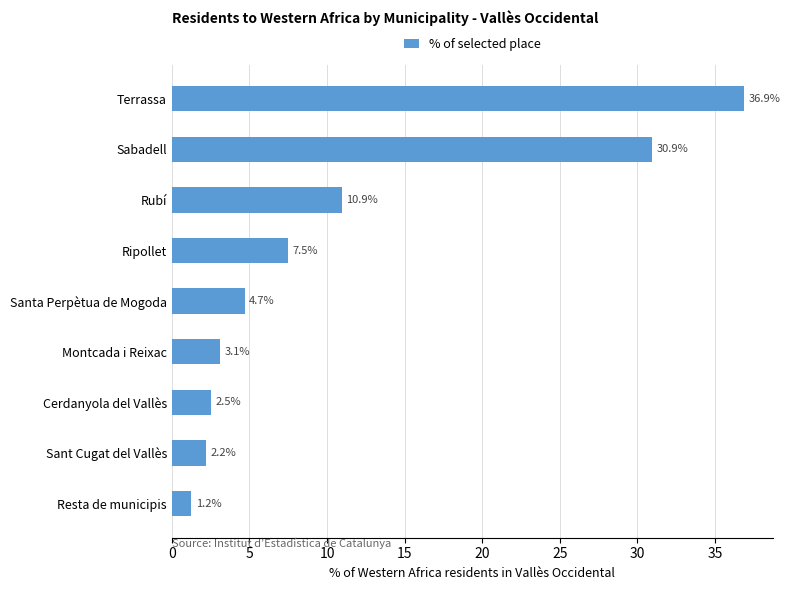

Which has a higher value, Resta de municipis or Rubí?

Rubí